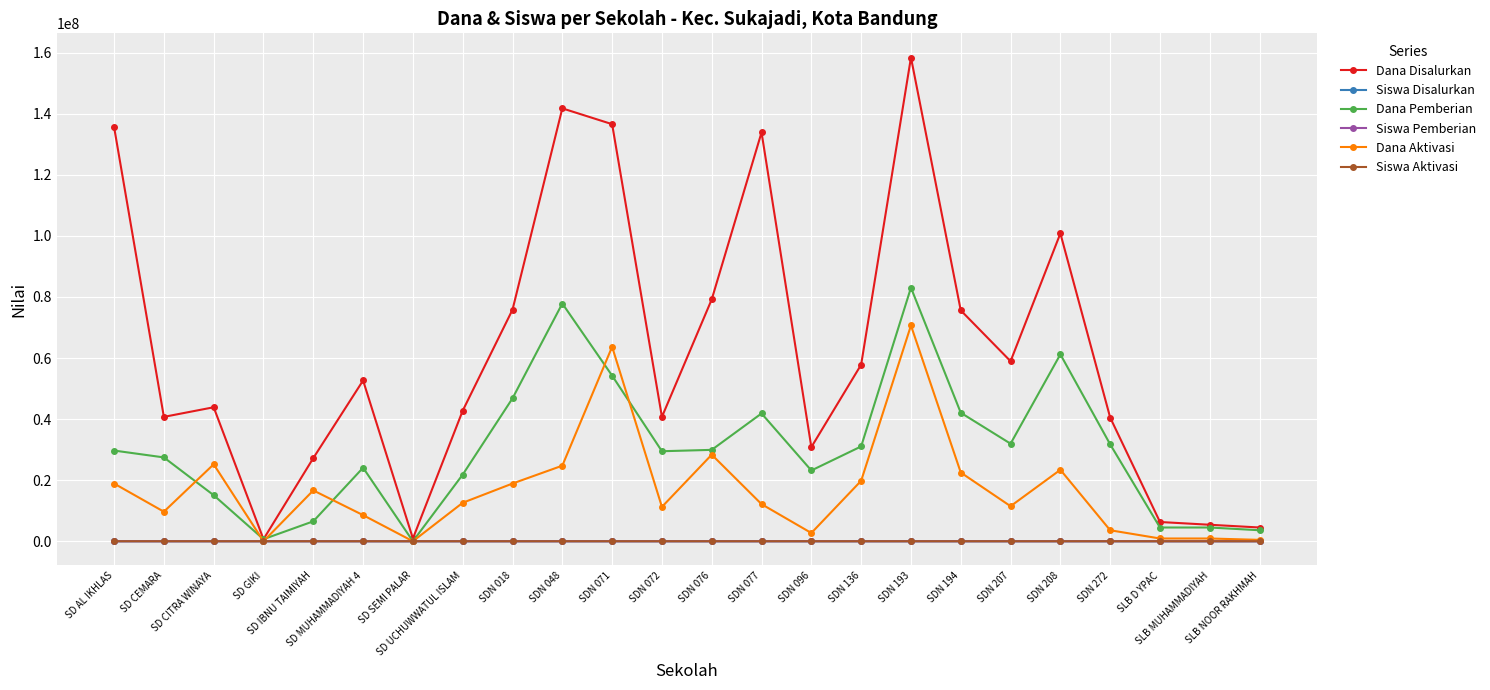

What is the greatest value displayed?

158400000